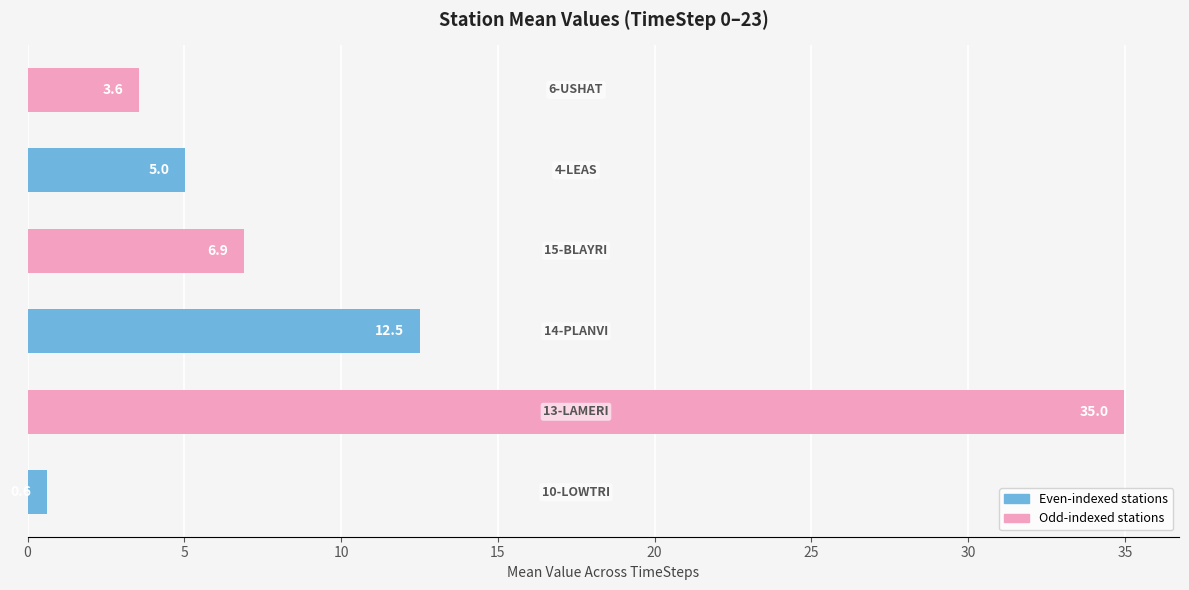

How many values are below 6?

3